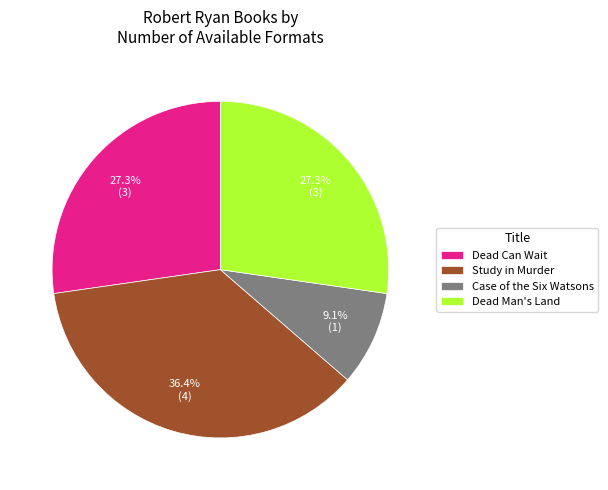

Which category has the smallest portion of the pie?

Case of the Six Watsons